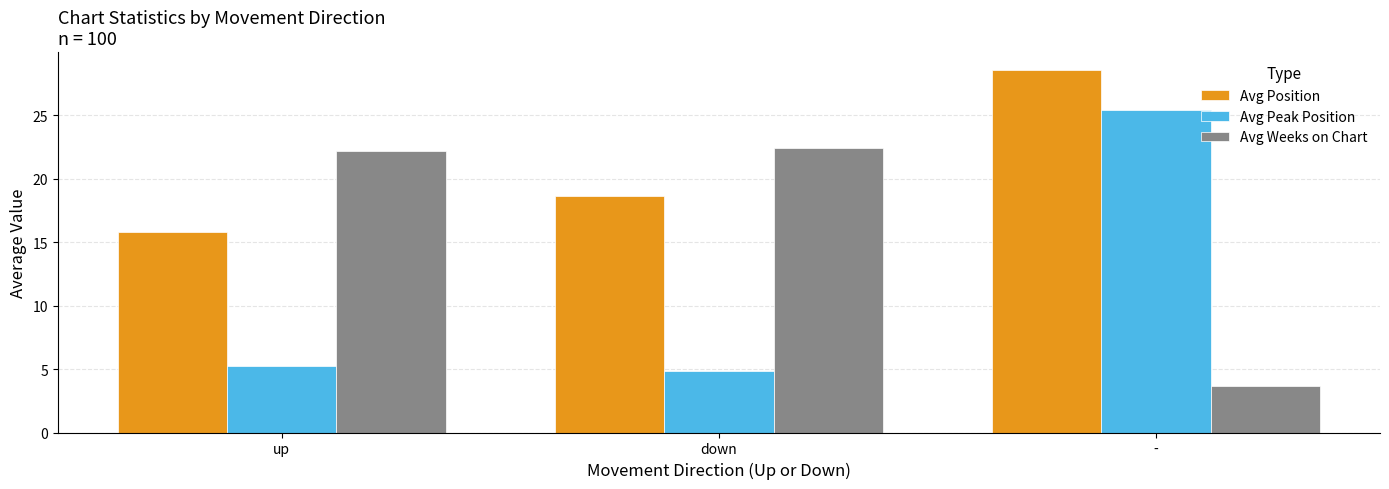

How many groups of bars are there?

3